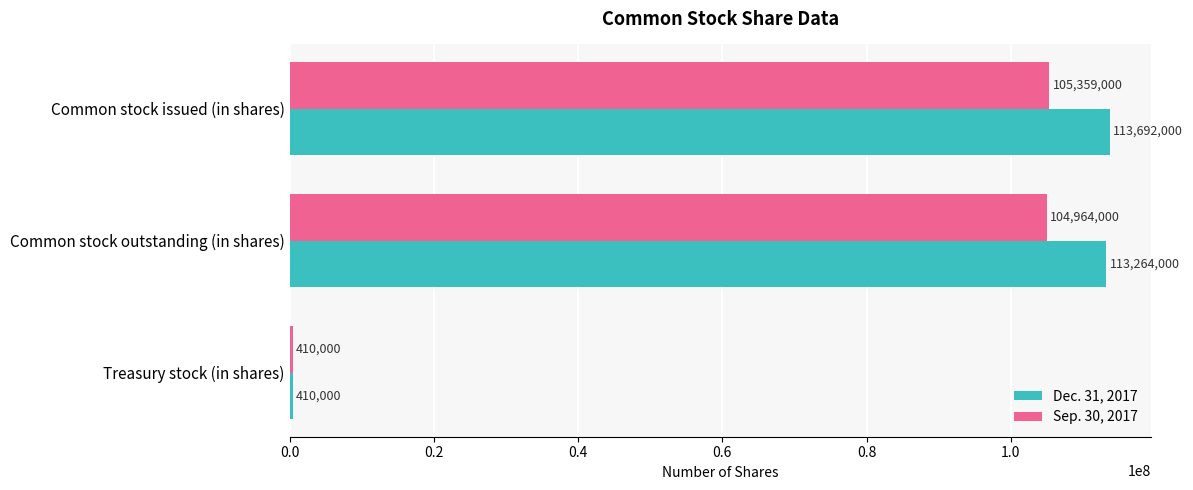

Is it true that Dec. 31, 2017 equals 174503950 at Common stock outstanding (in shares)?

False